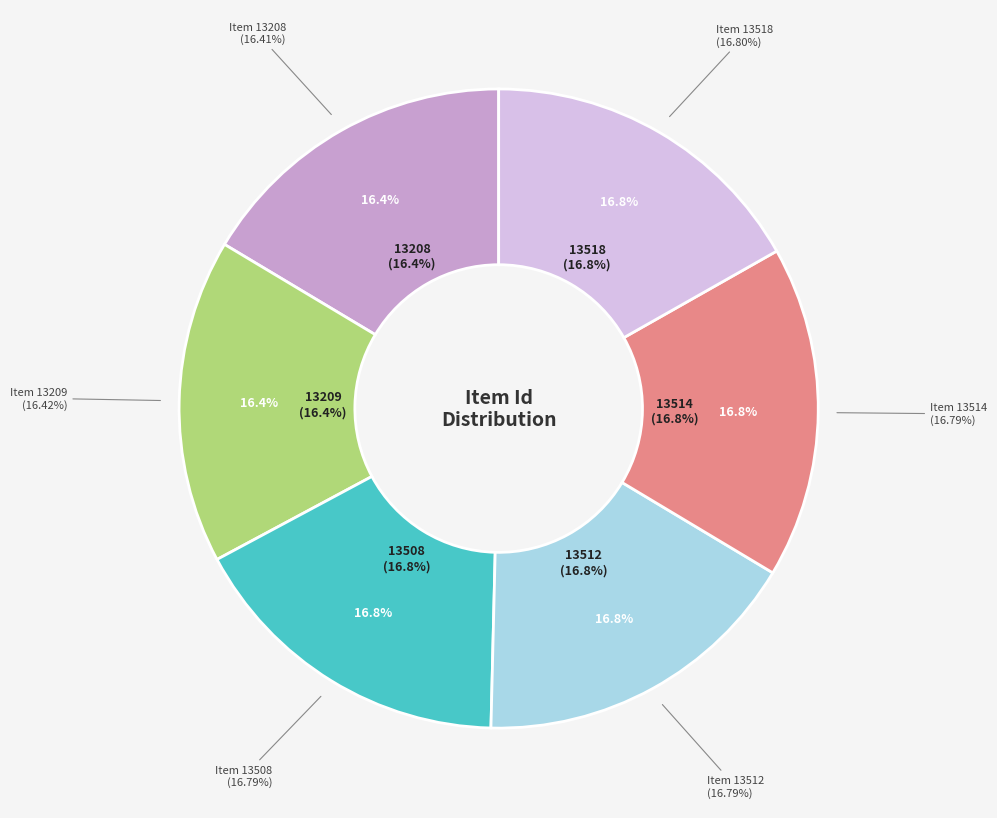

Is the sum of 13208 and 13514 greater than half?

No